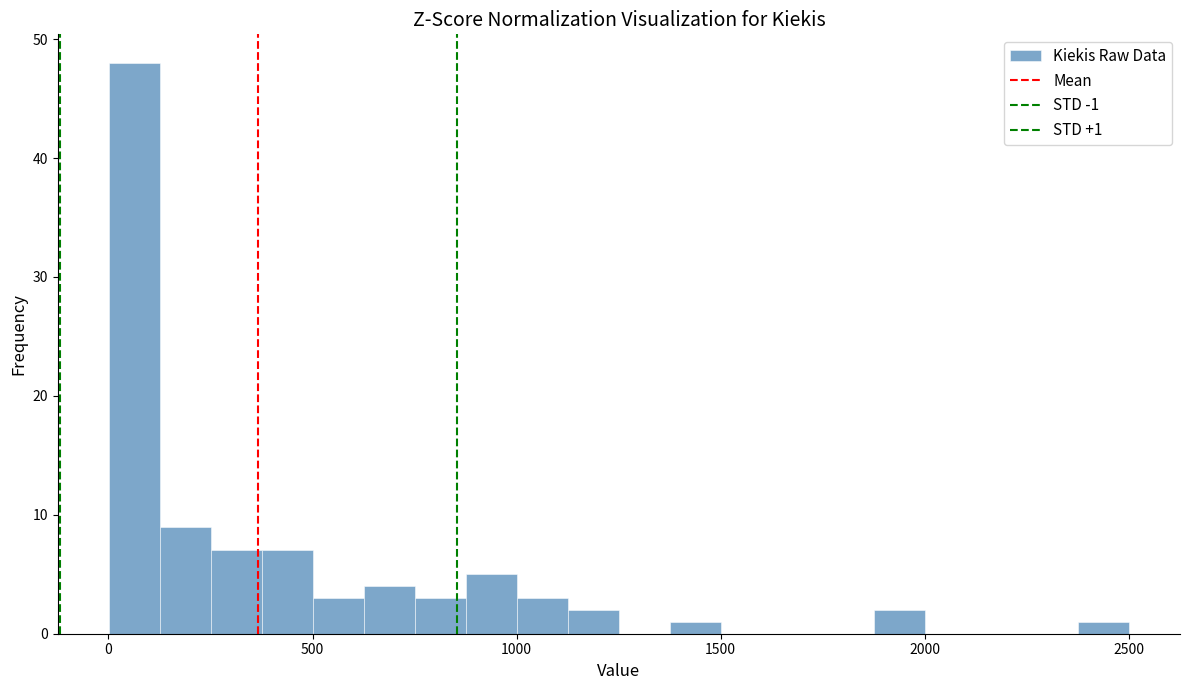

Read against the x-axis, roughly where is the centre of the tallest bar?

50